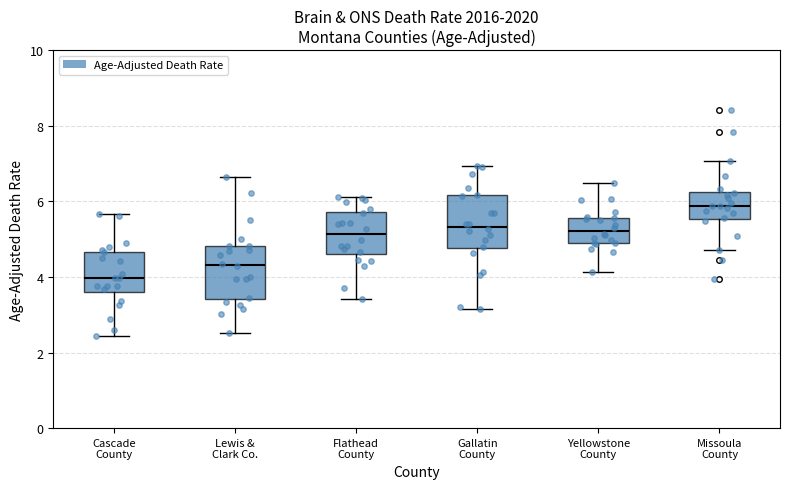

Which box has the highest median line?

Missoula County